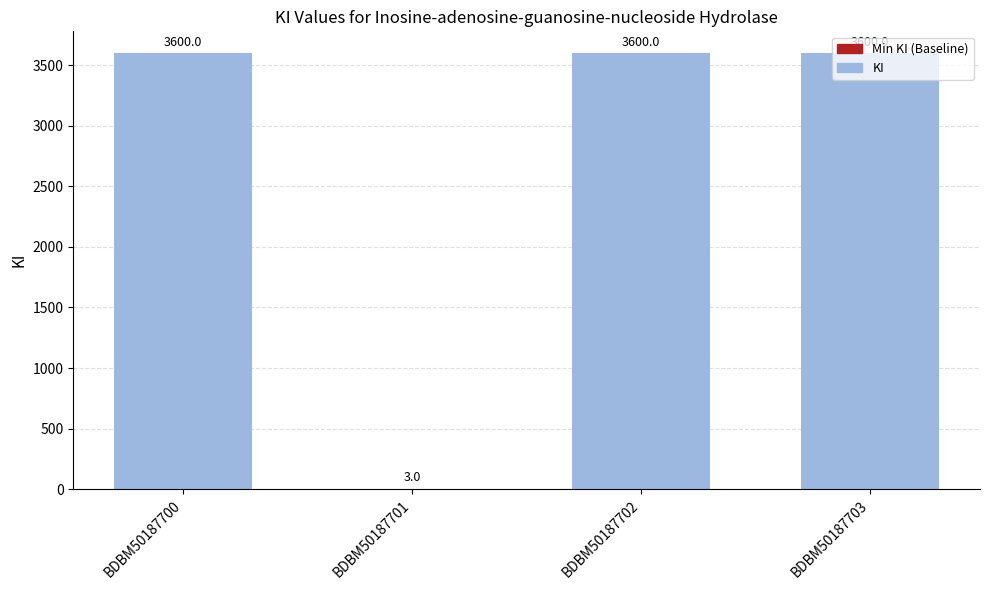

What value does the data have at BDBM50187700?

3600